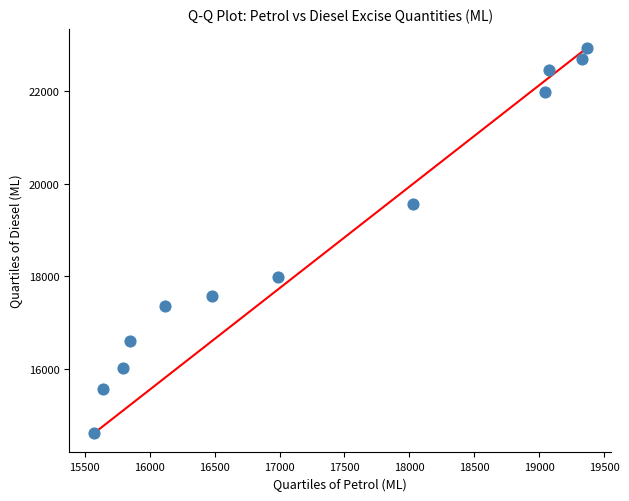

What is the range of X values (max minus min)?

3795